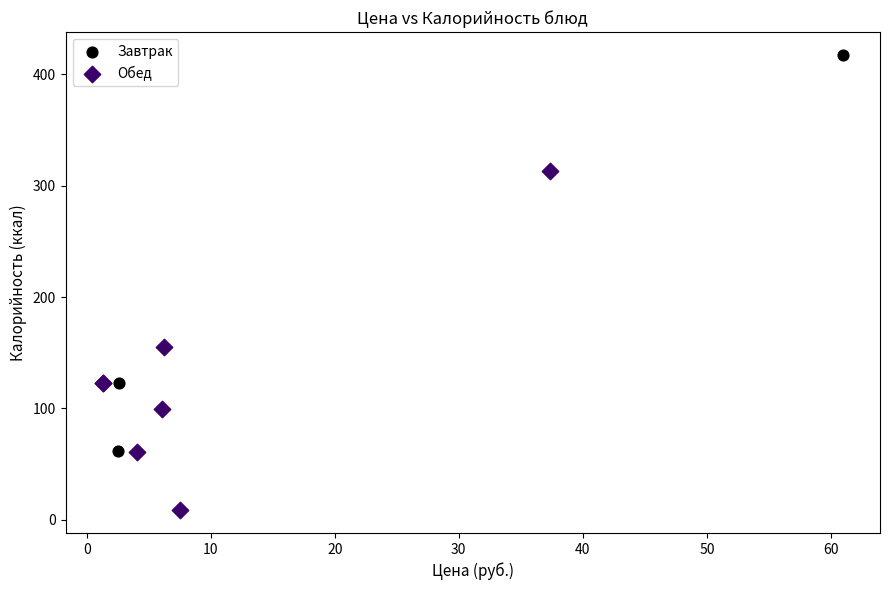

Which series has the widest spread of Y values?

Завтрак